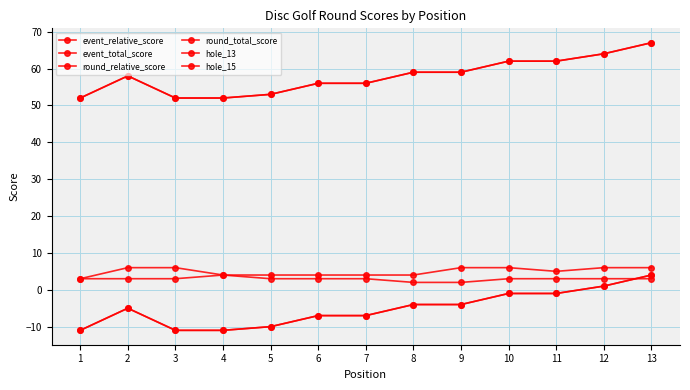

Reading left to right, extract all data points from this chart.

event_relative_score: -11	-5	-11	-11	-10	-7	-7	-4	-4	-1	-1	1	4
event_total_score: 52	58	52	52	53	56	56	59	59	62	62	64	67
round_relative_score: -11	-5	-11	-11	-10	-7	-7	-4	-4	-1	-1	1	4
round_total_score: 52	58	52	52	53	56	56	59	59	62	62	64	67
hole_13: 3	3	3	4	3	3	3	2	2	3	3	3	3
hole_15: 3	6	6	4	4	4	4	4	6	6	5	6	6